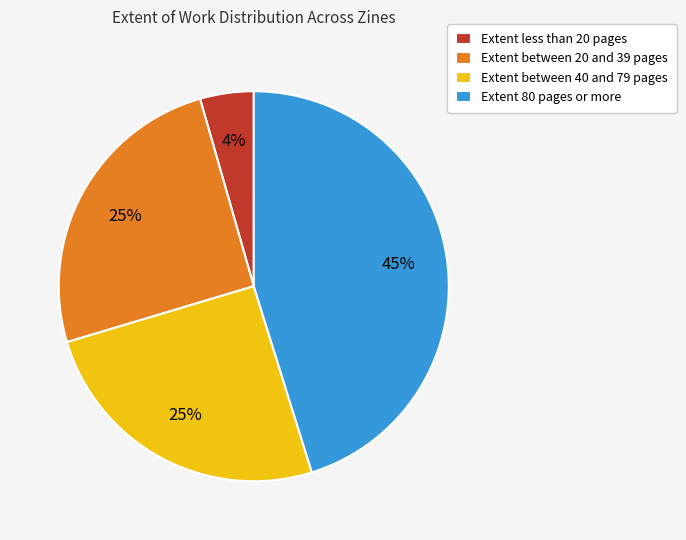

Is there any slice that represents more than half of the pie?

No